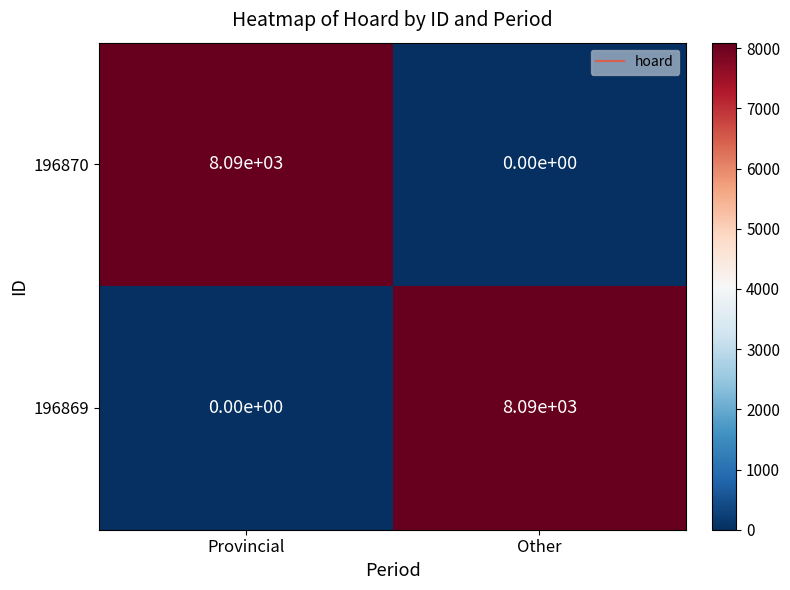

What is the spread (max minus min) of values at Other?

8090